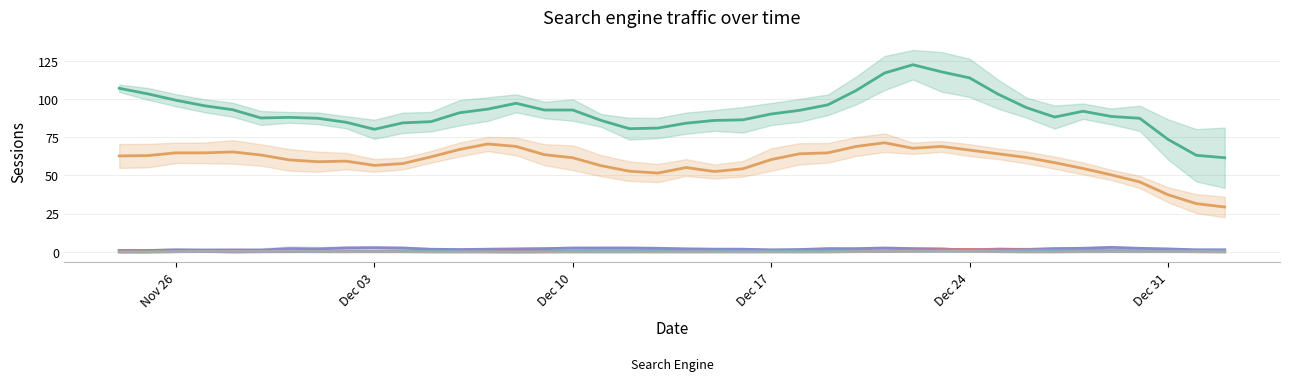

Which series has the widest spread of values?

Google